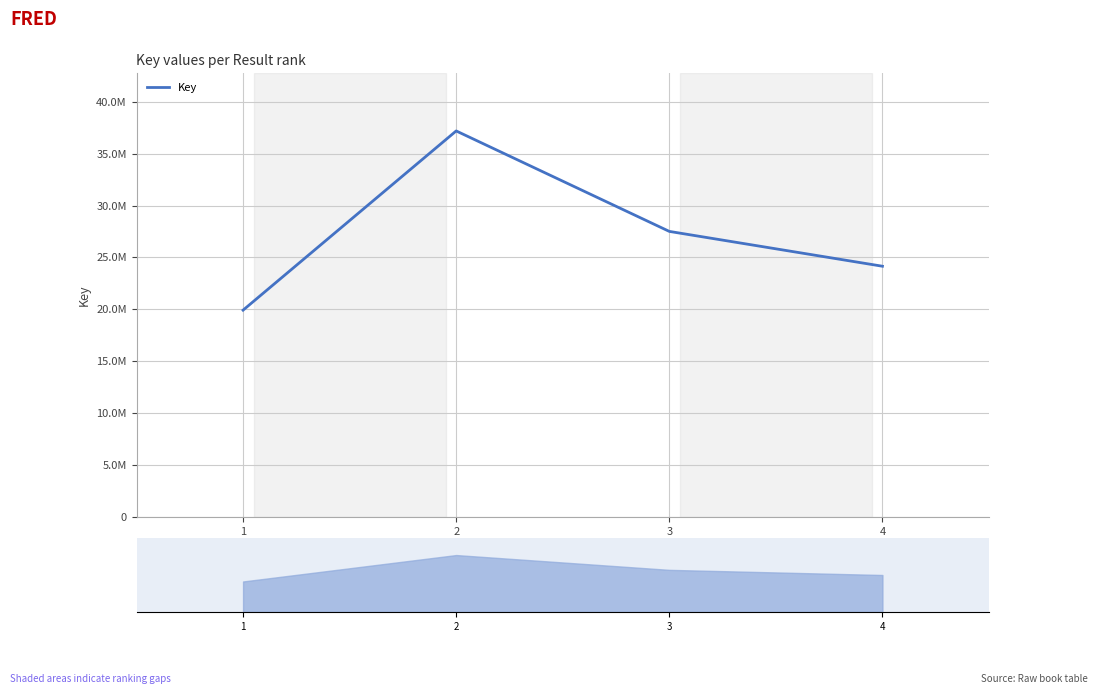

Approximately how many times larger is the value at 4 compared to 3?

0.9